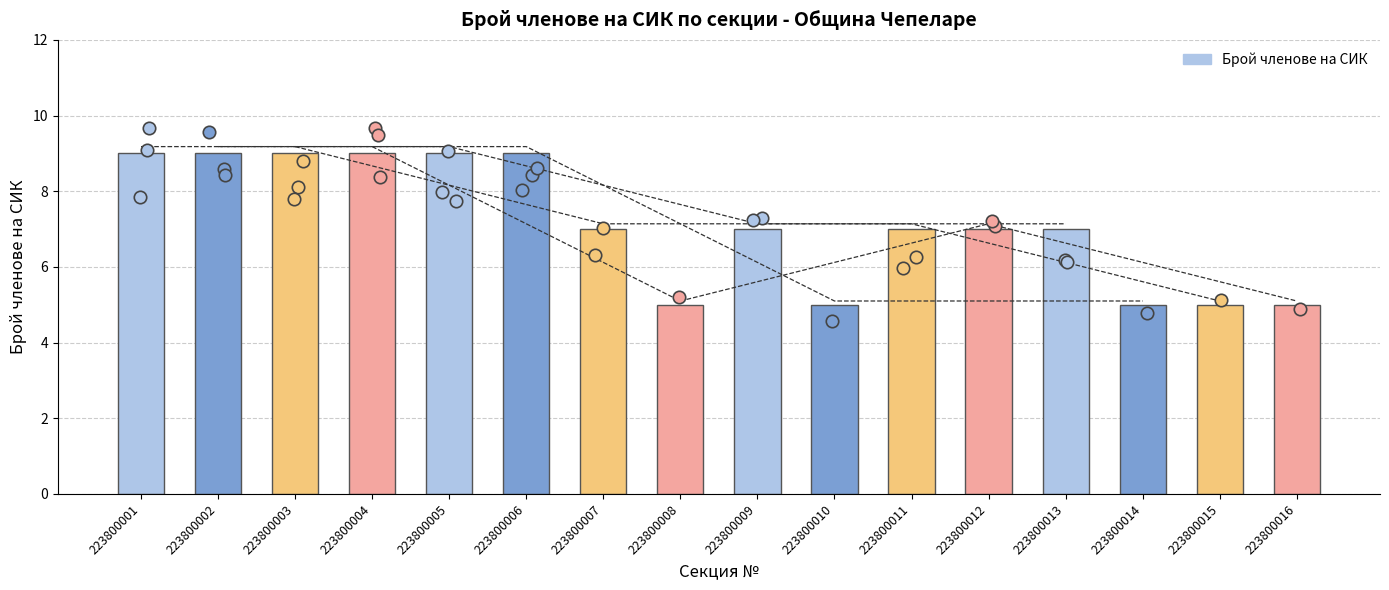

Between 223800011 and 223800006, which is larger?

223800006